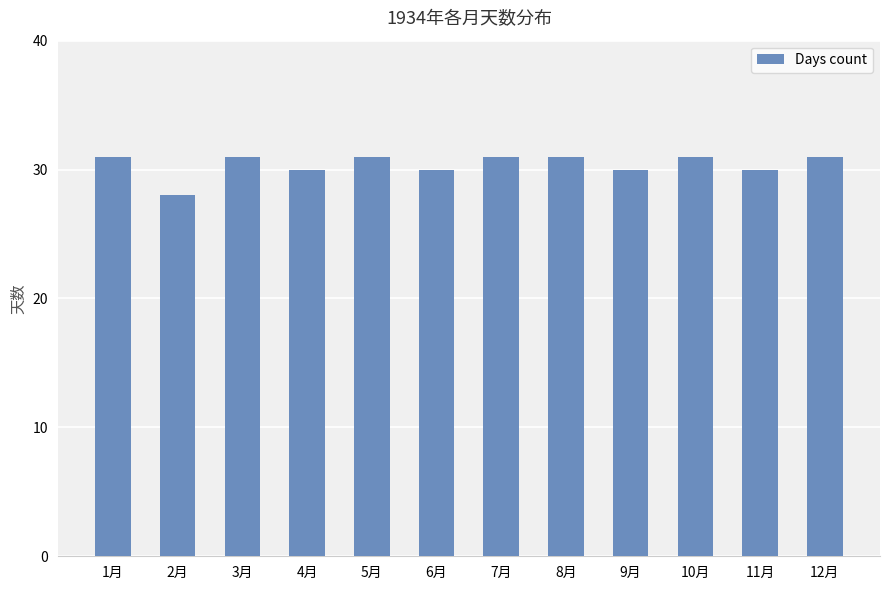

Count the number of categories in the chart.

12